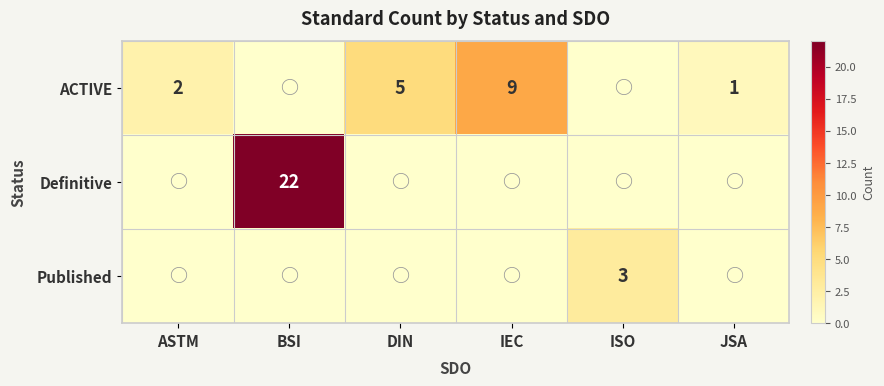

The value of Definitive at BSI is 34. True or false?

False